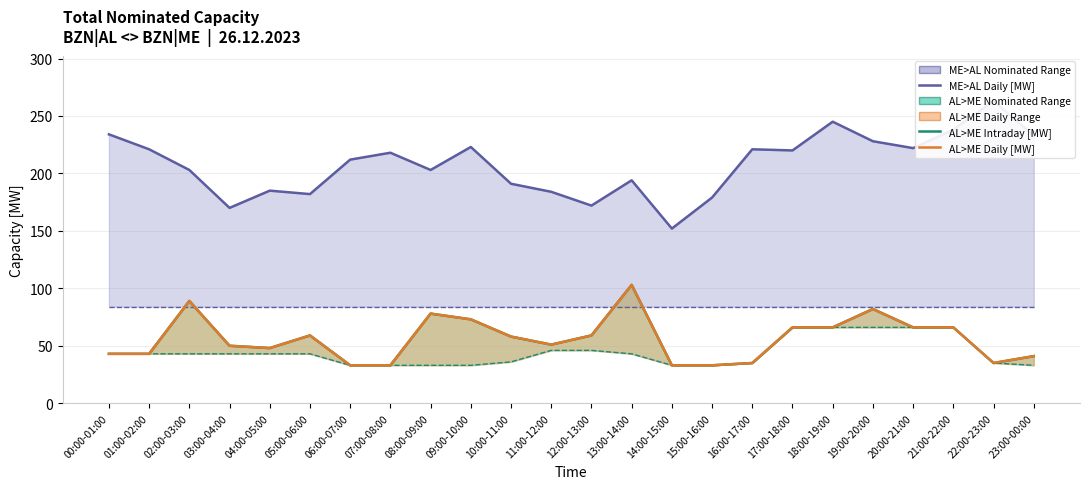

Reading right to left, what are all the values shown in this chart?

ME>AL Daily [MW]: 233	263	238	222	228	245	220	221	179	152	194	172	184	191	223	203	218	212	182	185	170	203	221	234
ME>AL Long term [MW]: 84	84	84	84	84	84	84	84	84	84	84	84	84	84	84	84	84	84	84	84	84	84	84	84
AL>ME Intraday [MW]: 41	35	66	66	82	66	66	35	33	33	103	59	51	58	73	78	33	33	59	48	50	89	43	43
AL>ME Long term [MW]: 33	35	66	66	66	66	66	35	33	33	43	46	46	36	33	33	33	33	43	43	43	43	43	43
AL>ME Daily [MW]: 41	35	66	66	82	66	66	35	33	33	103	59	51	58	73	78	33	33	59	48	50	89	43	43